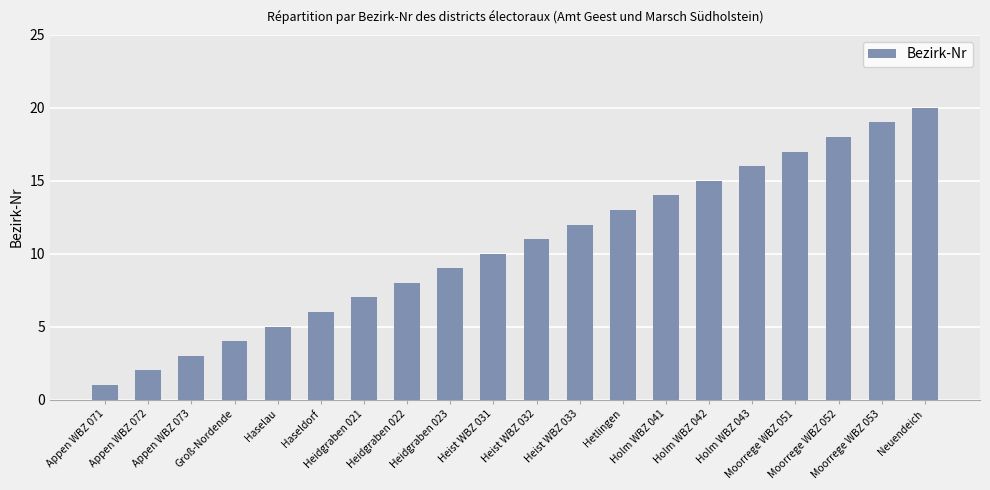

Which has a higher value, Holm WBZ 041 or Moorrege WBZ 051?

Moorrege WBZ 051